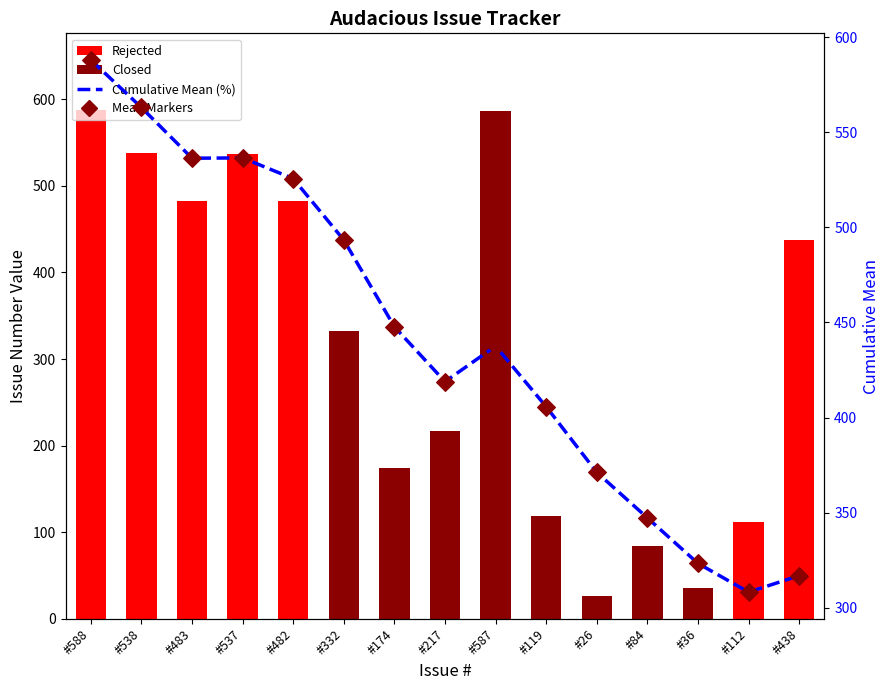

At which category is the sum across all series the highest?

#588